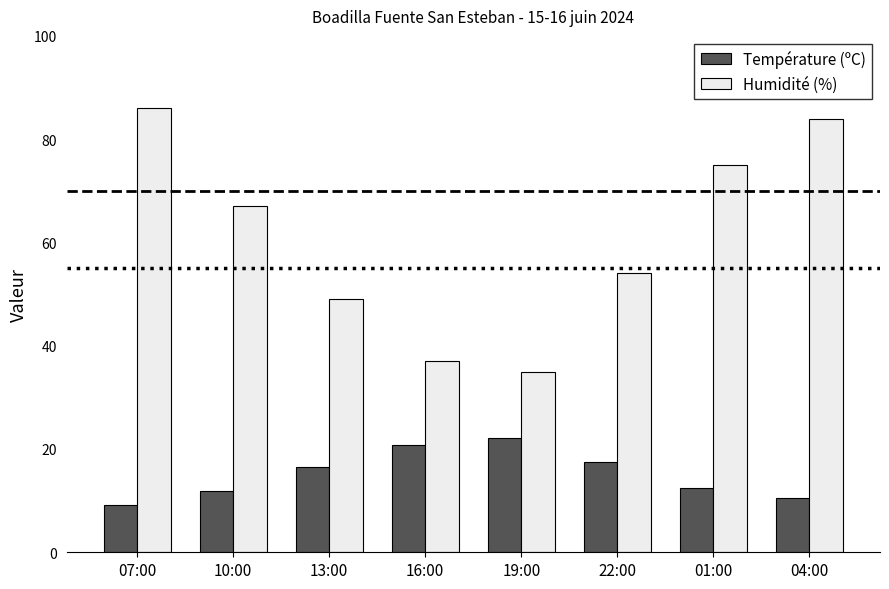

At 13:00, list the series in order from smallest to largest.

Température (ºC), Humidité (%)